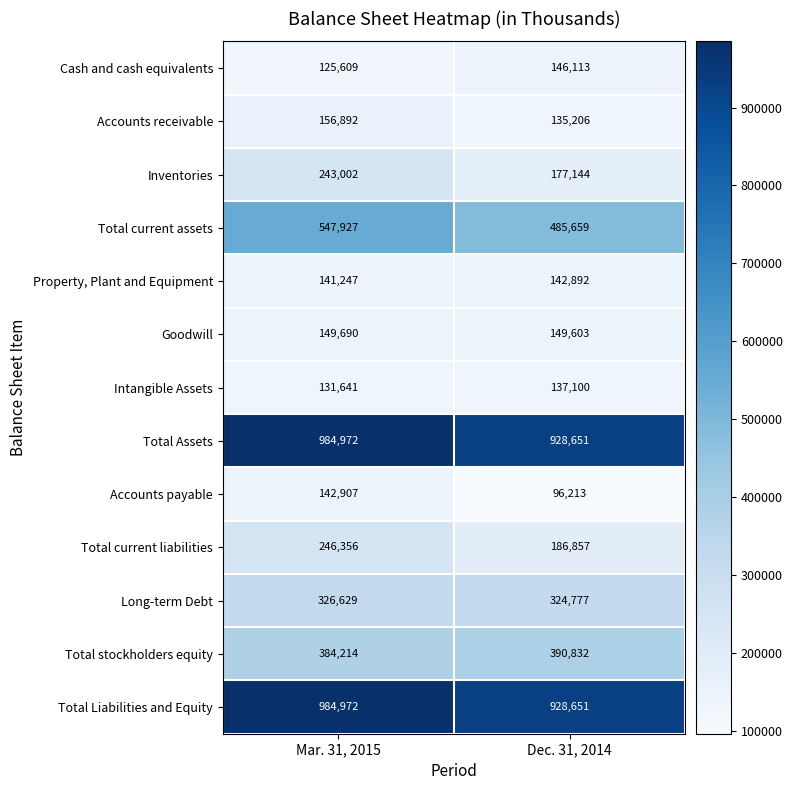

Reading left to right, transcribe all the data shown in this chart.

Cash and cash equivalents: 125609	146113
Accounts receivable: 156892	135206
Inventories: 243002	177144
Total current assets: 547927	485659
Property, Plant and Equipment: 141247	142892
Goodwill: 149690	149603
Intangible Assets: 131641	137100
Total Assets: 984972	928651
Accounts payable: 142907	96213
Total current liabilities: 246356	186857
Long-term Debt: 326629	324777
Total stockholders equity: 384214	390832
Total Liabilities and Equity: 984972	928651